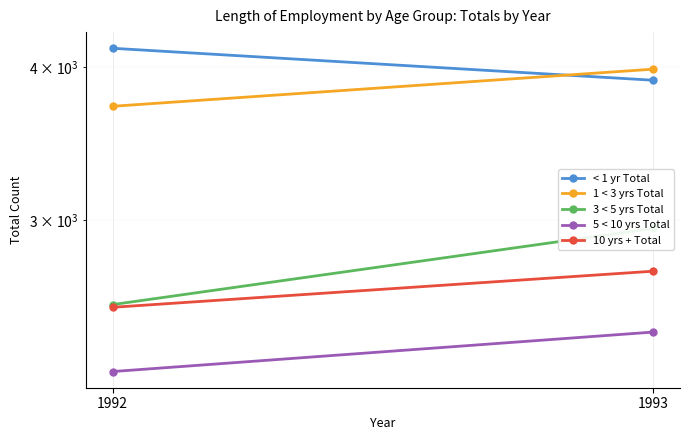

What is the minimum value for 3 < 5 yrs Total?

2558